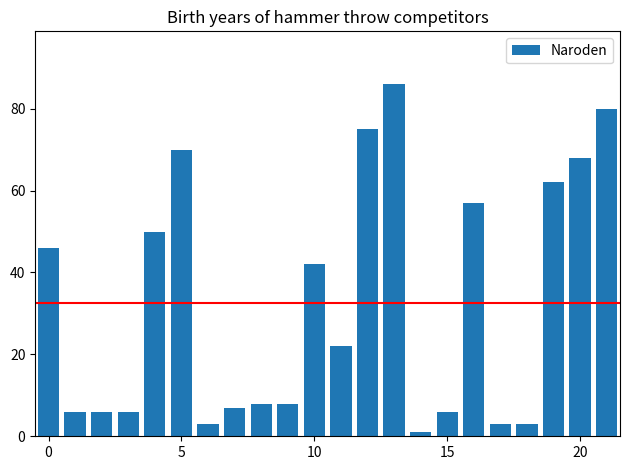

What is the sum of all values?

715